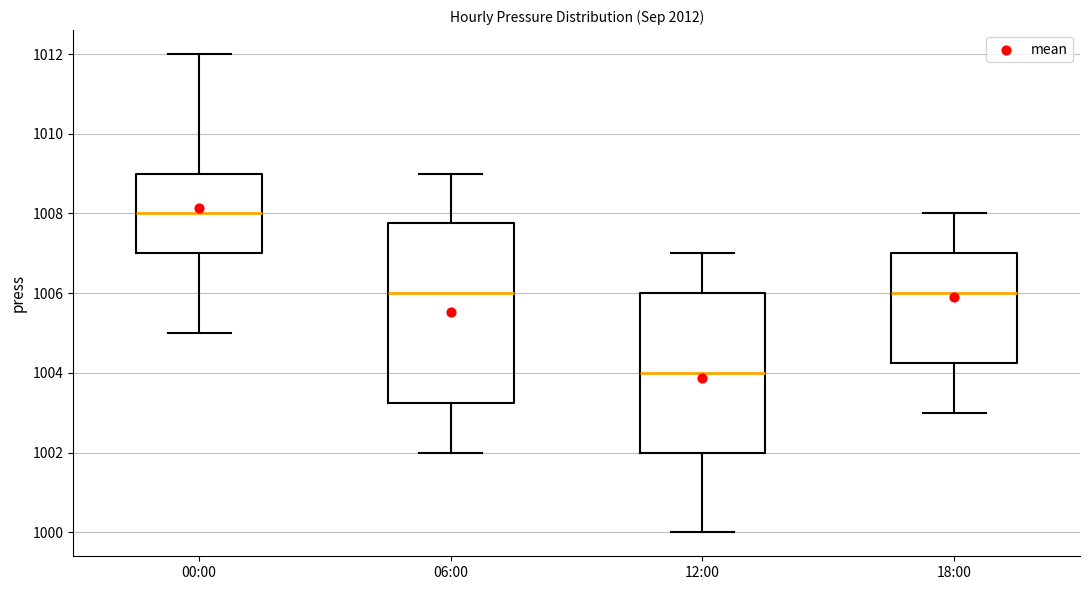

Which box's median line is the highest?

00:00